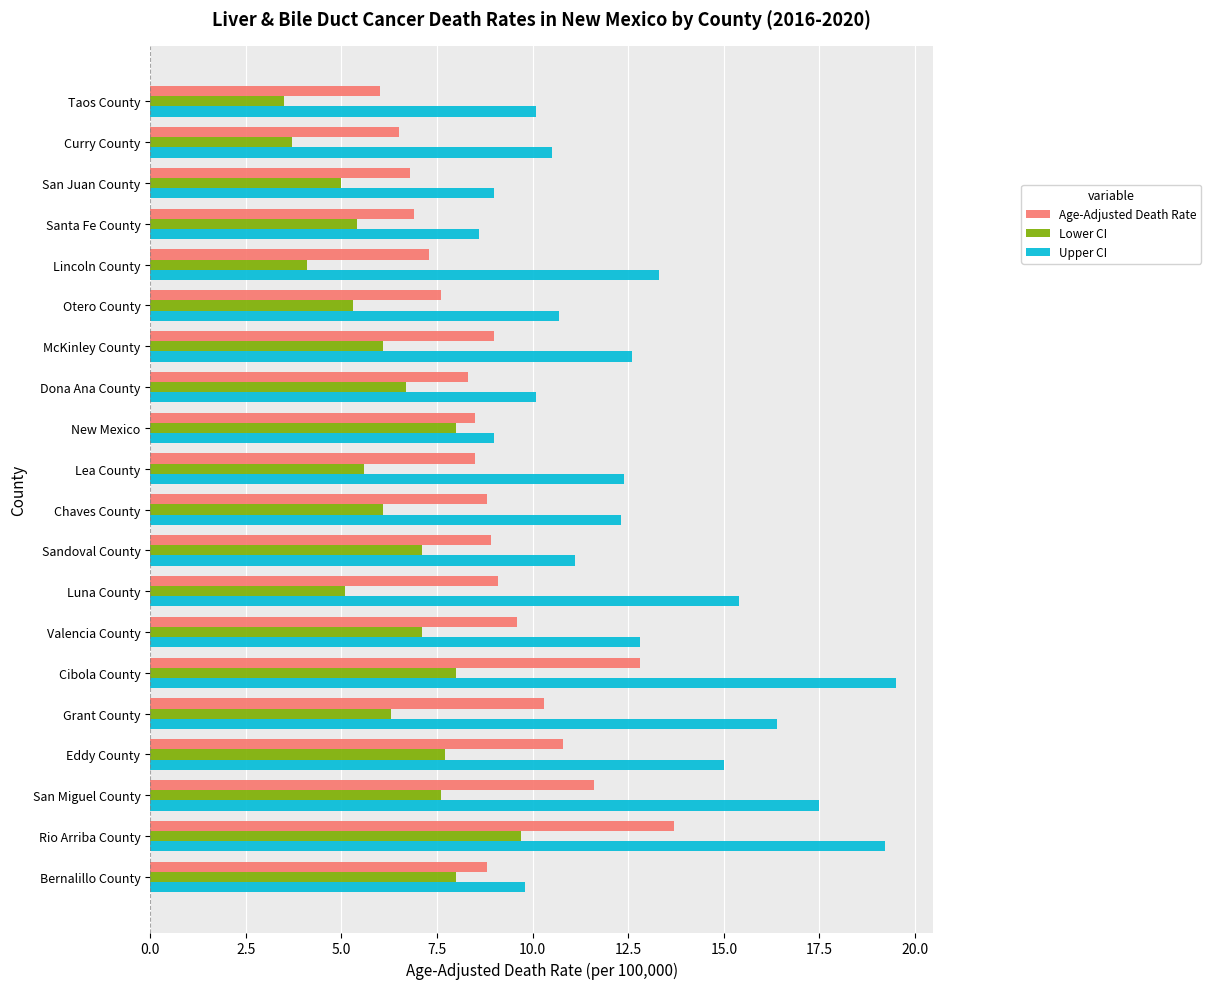

What is the sum of all Lower CI values?

126.1